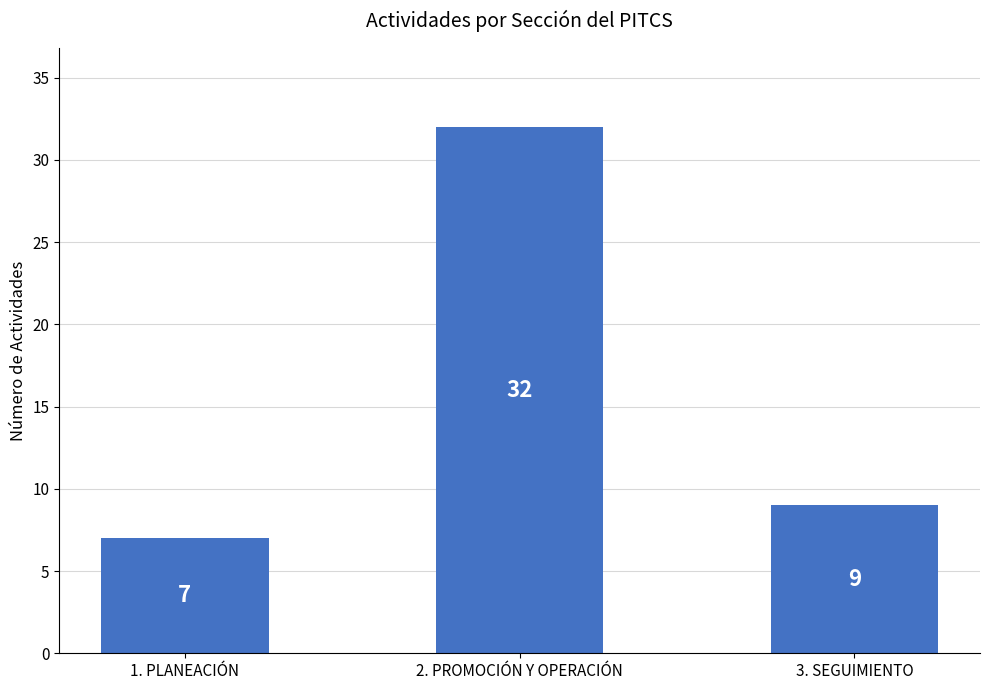

Reading right to left, what are all the values shown in this chart?

3. SEGUIMIENTO=9	2. PROMOCIÓN Y OPERACIÓN=32	1. PLANEACIÓN=7